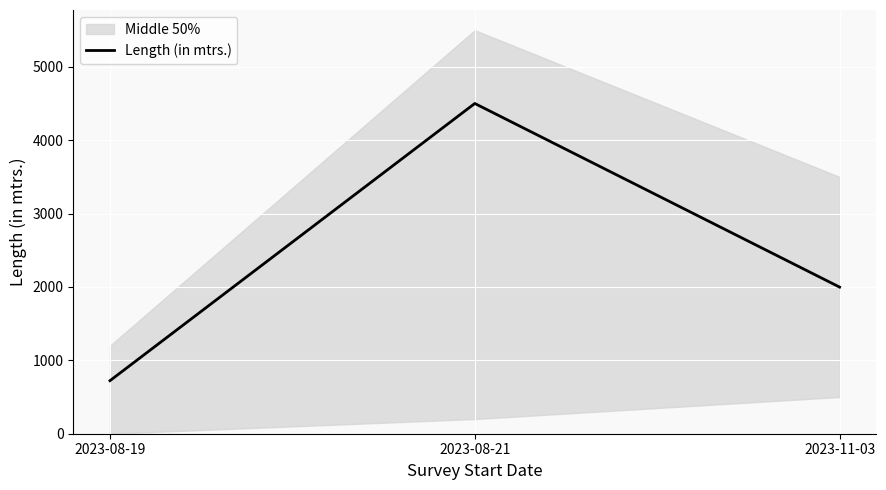

The chart shows a value of 4501.0 at 2023-08-21. True or false?

True